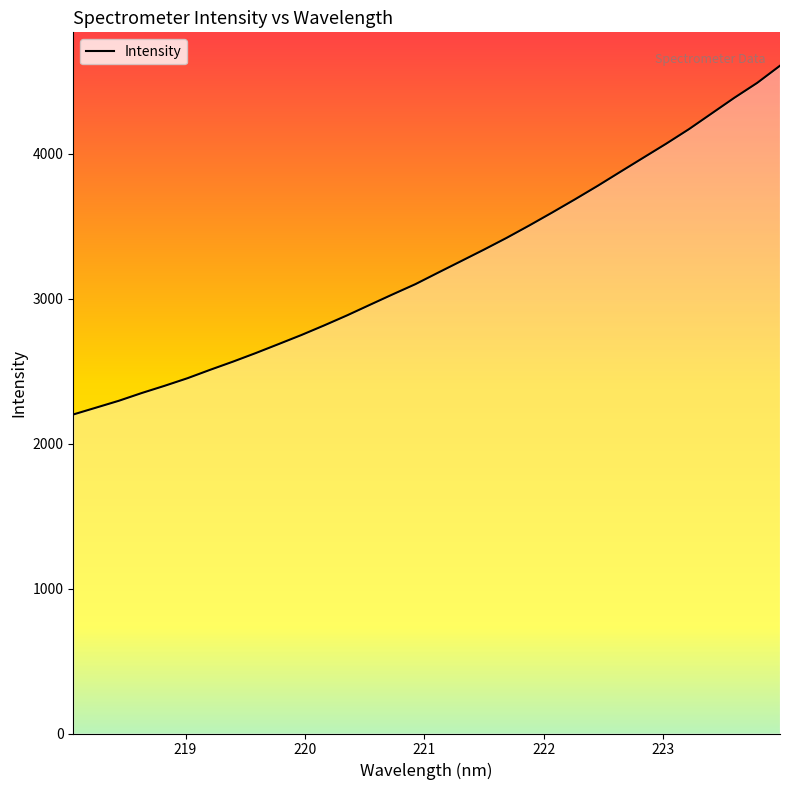

What is the smallest value displayed?

2200.4